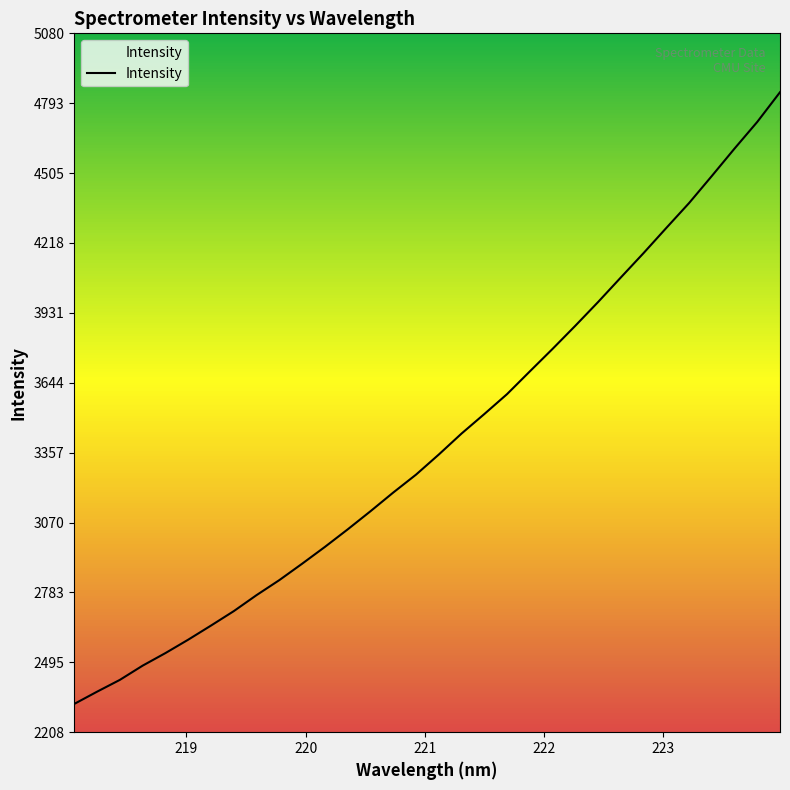

What is the difference between the maximum and minimum values?

2513.3